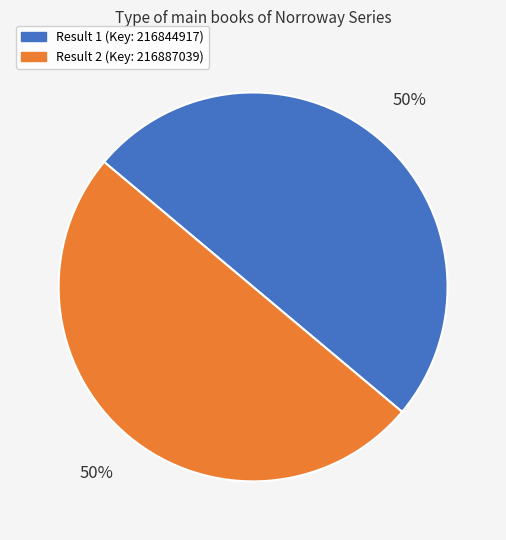

To the nearest percent, what is the average slice percentage?

50%